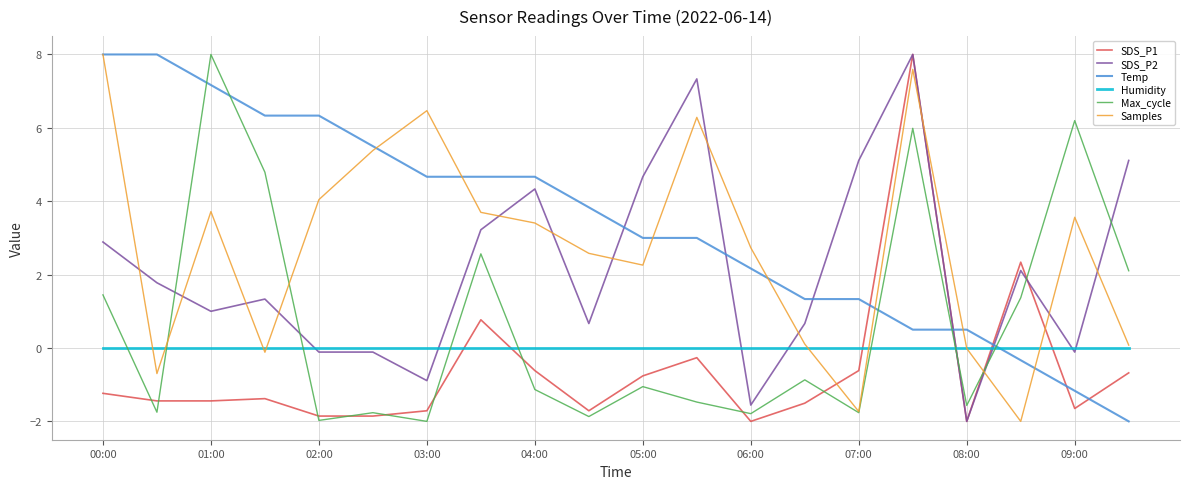

What is the maximum value shown in the chart?

8.0